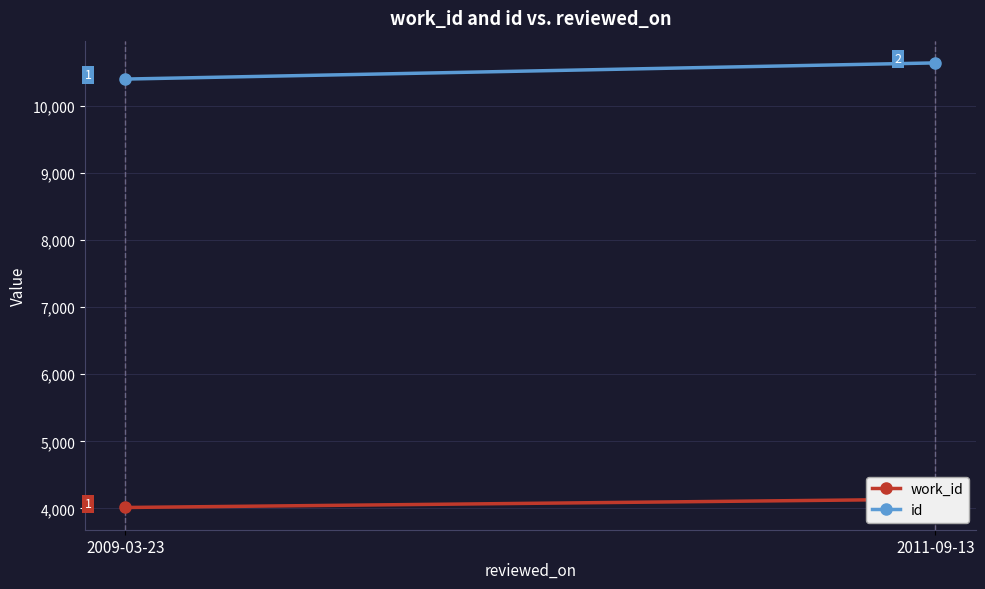

Which series has the largest range (max minus min)?

id